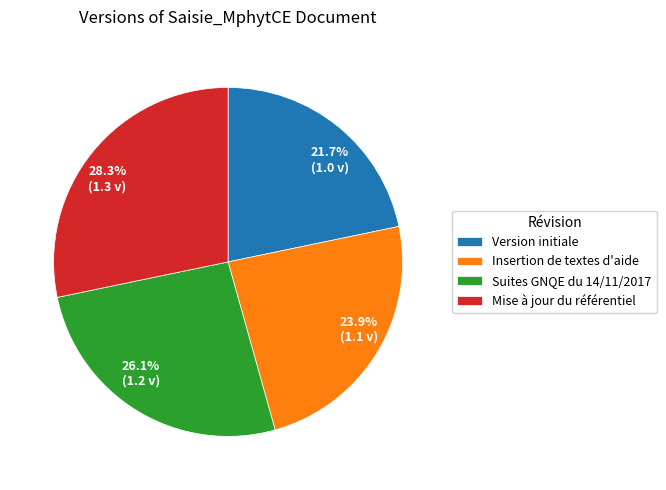

Does any single category account for the majority?

No